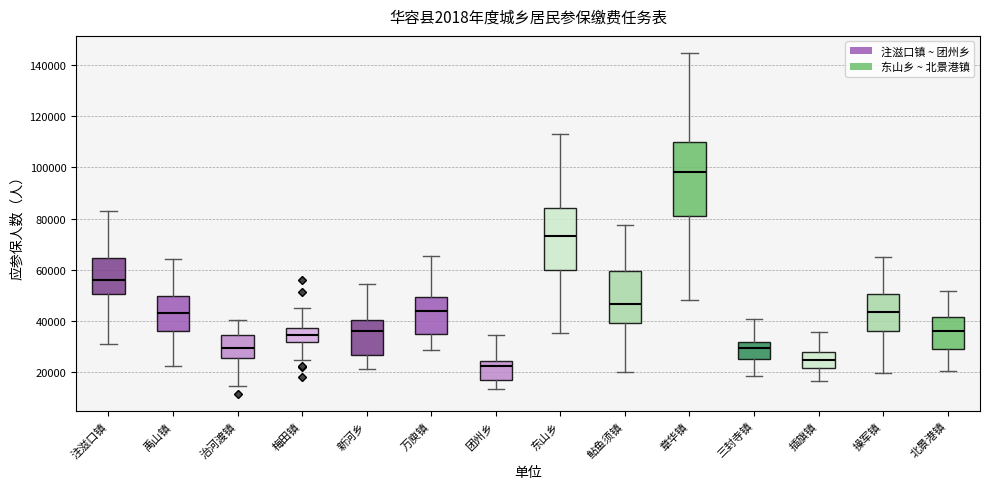

Where does the median line of the box for 北景港镇 sit on the y-axis? The values are not printed on the chart, so give them approximately, as read against the axis.

36000